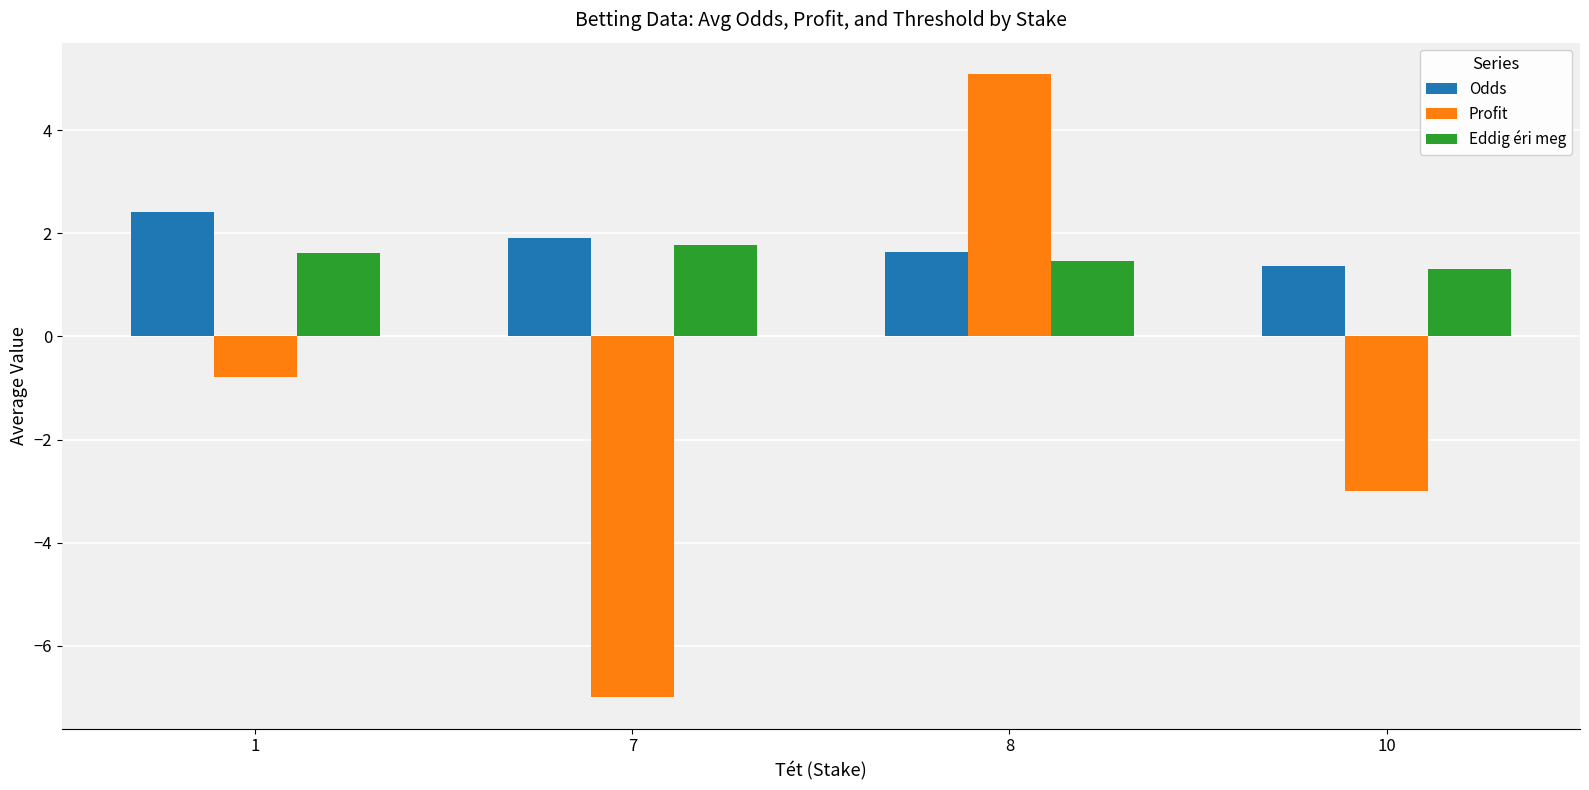

True or false: Odds has a value of 1.6 at 8.

True